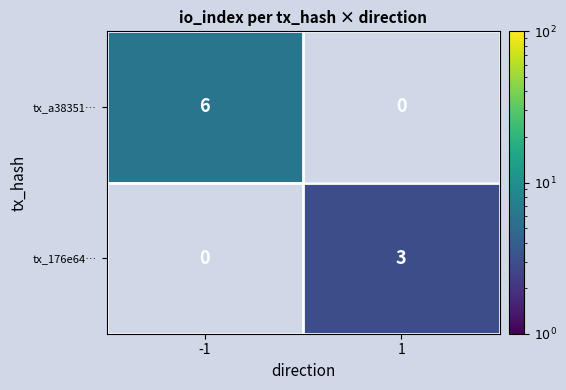

Is the value of tx_176e64… at 1 greater than the value of tx_a38351… at -1?

No